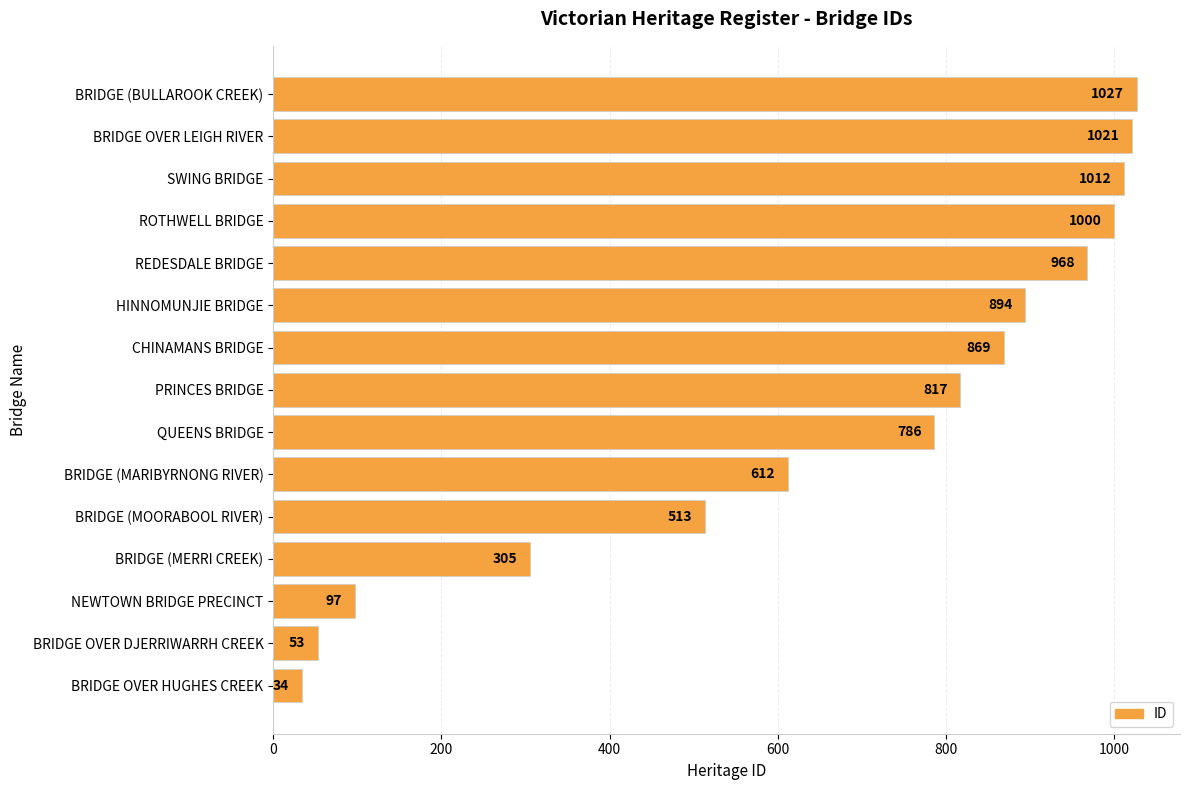

Reading top to bottom, what are all the values shown in this chart?

BRIDGE (BULLAROOK CREEK)=1027	BRIDGE OVER LEIGH RIVER=1021	SWING BRIDGE=1012	ROTHWELL BRIDGE=1000	REDESDALE BRIDGE=968	HINNOMUNJIE BRIDGE=894	CHINAMANS BRIDGE=869	PRINCES BRIDGE=817	QUEENS BRIDGE=786	BRIDGE (MARIBYRNONG RIVER)=612	BRIDGE (MOORABOOL RIVER)=513	BRIDGE (MERRI CREEK)=305	NEWTOWN BRIDGE PRECINCT=97	BRIDGE OVER DJERRIWARRH CREEK=53	BRIDGE OVER HUGHES CREEK=34